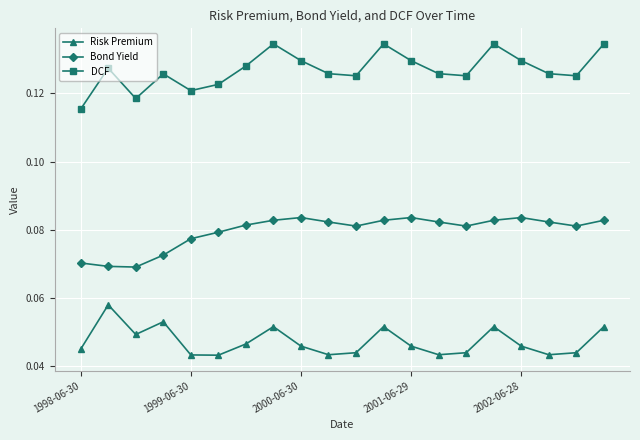

True or false: Bond Yield and DCF intersect in this chart.

False